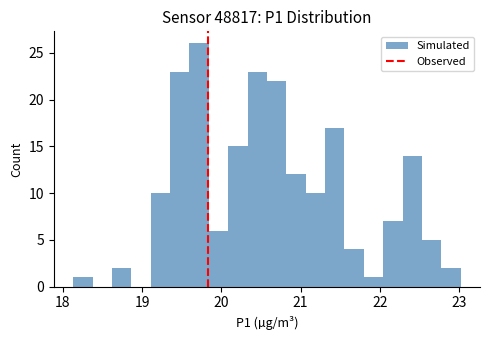

Around what value on the x-axis is the tallest bar? Give the approximate position of its centre, as read against the axis.

19.7